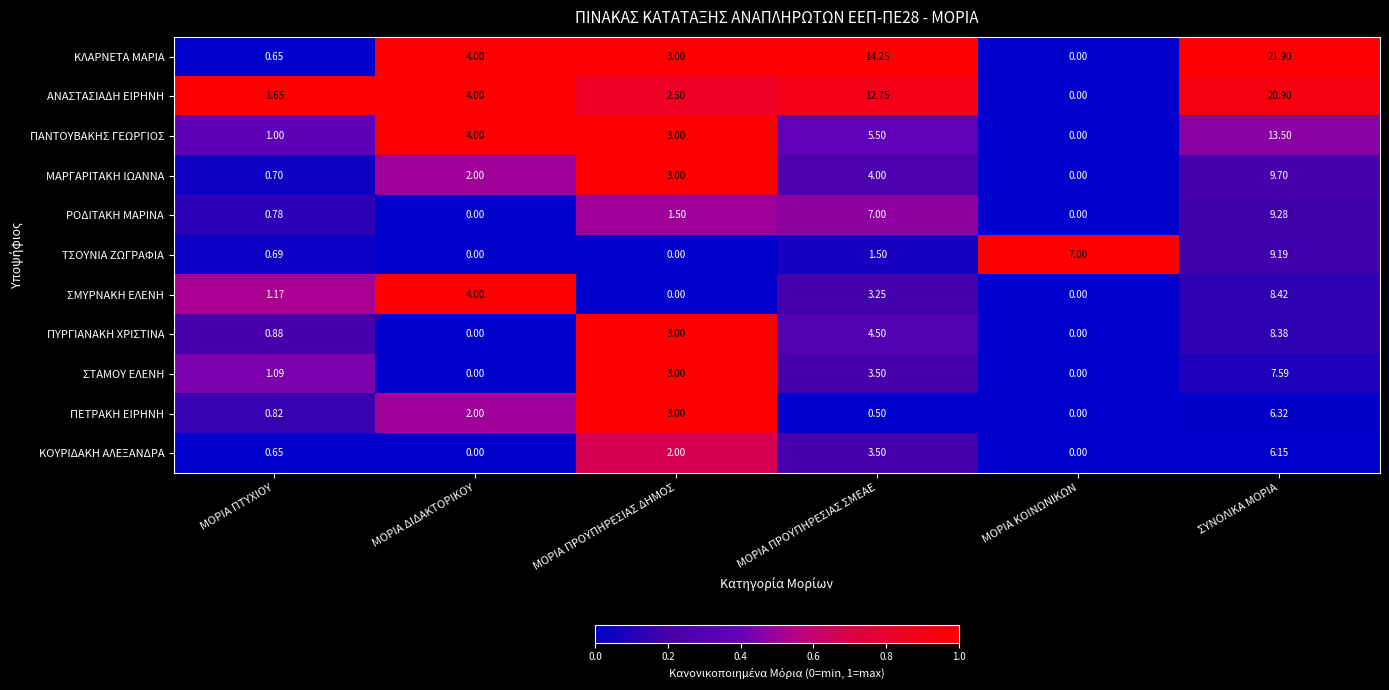

Which series has the largest total across all categories?

ΚΛΑΡΝΕΤΑ ΜΑΡΙΑ